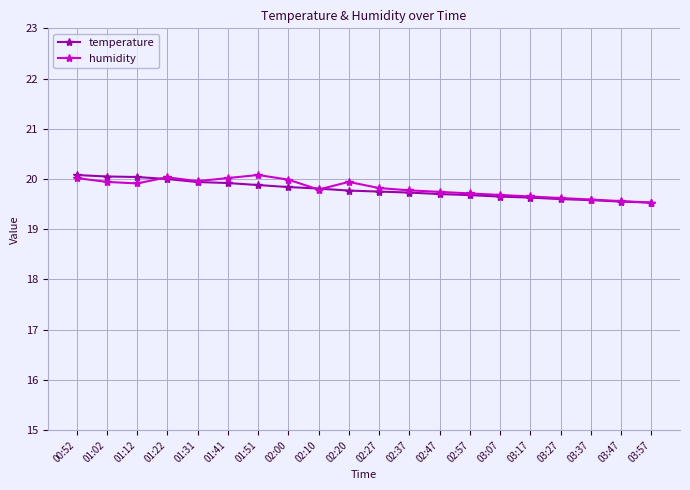

True or false: temperature has a value of 25.7 at 03:17.

False